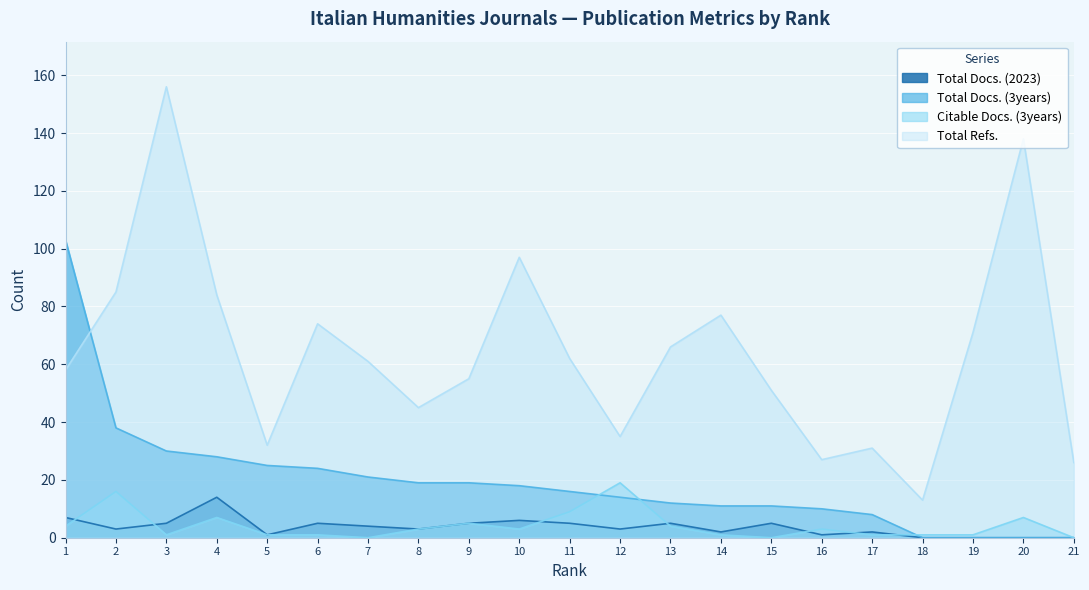

True or false: Total Docs. (2023) and Citable Docs. (3years) cross at least once.

True